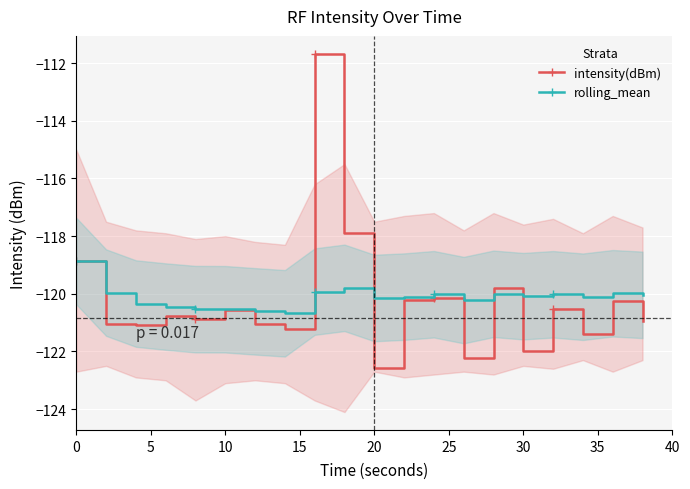

True or false: rolling_mean has more than 0 points higher than both neighbors.

True